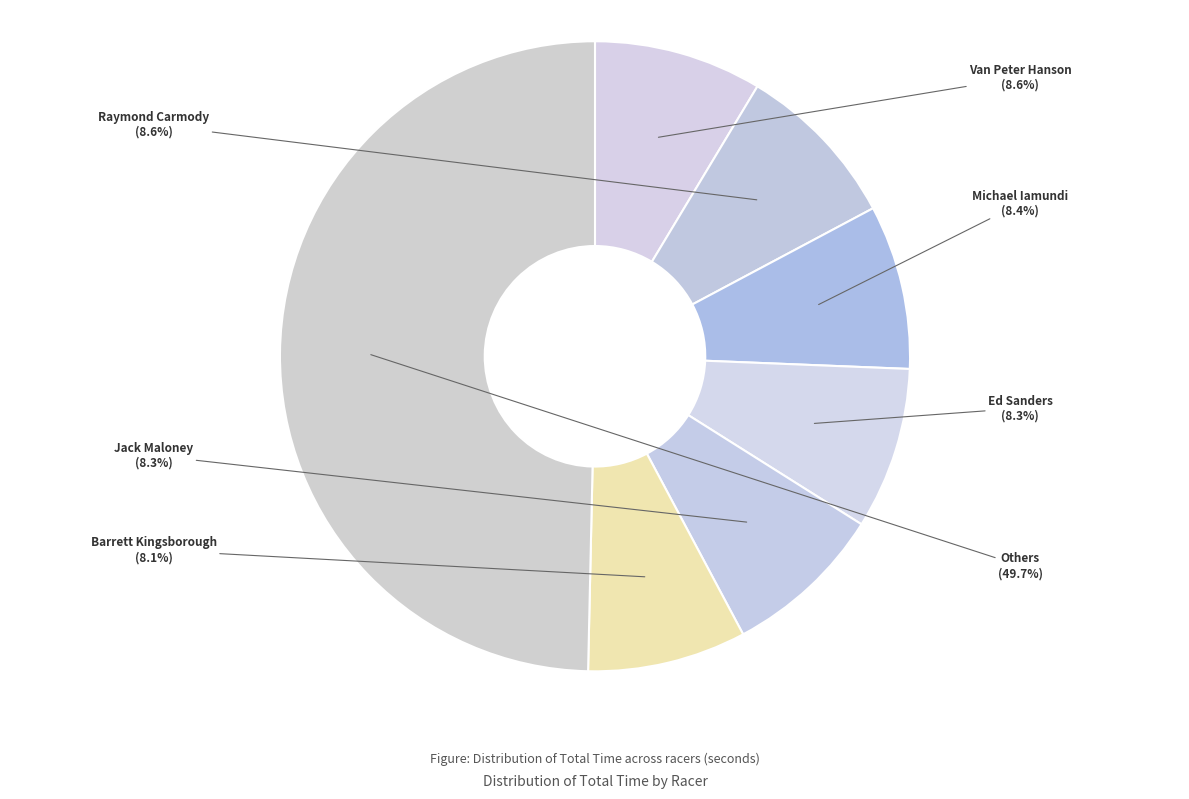

Approximately how many times larger is the value at Jack Maloney compared to Michael Iamundi?

1.0